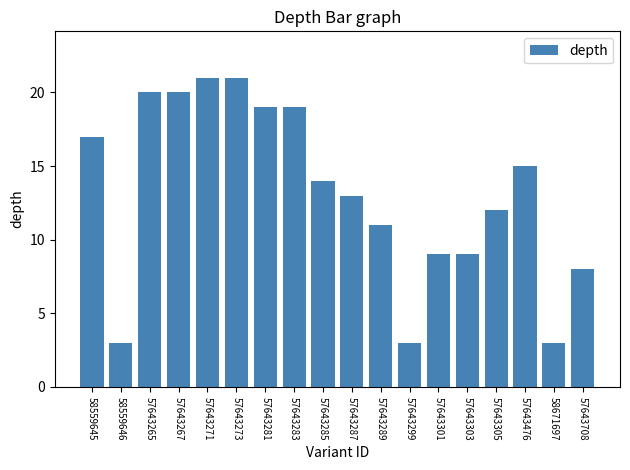

What is the minimum value shown in the chart?

3